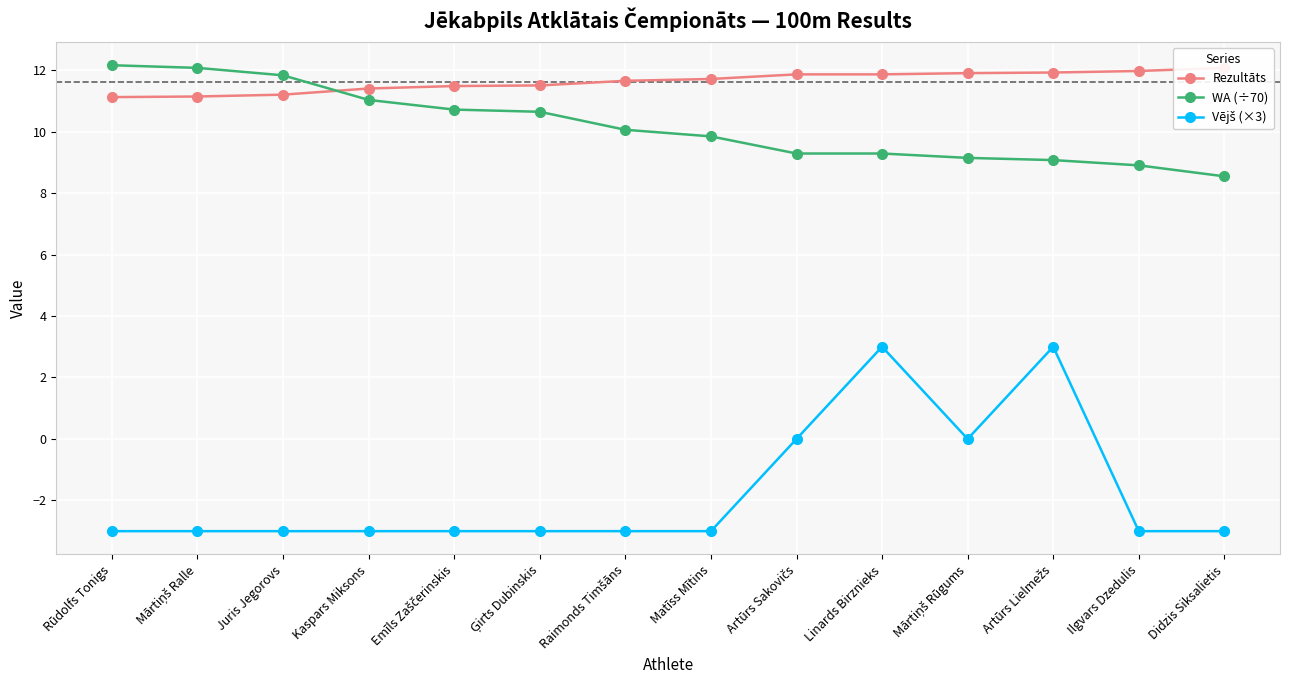

Between Rūdolfs Tonigs and Kaspars Miksons, which is larger?

Kaspars Miksons